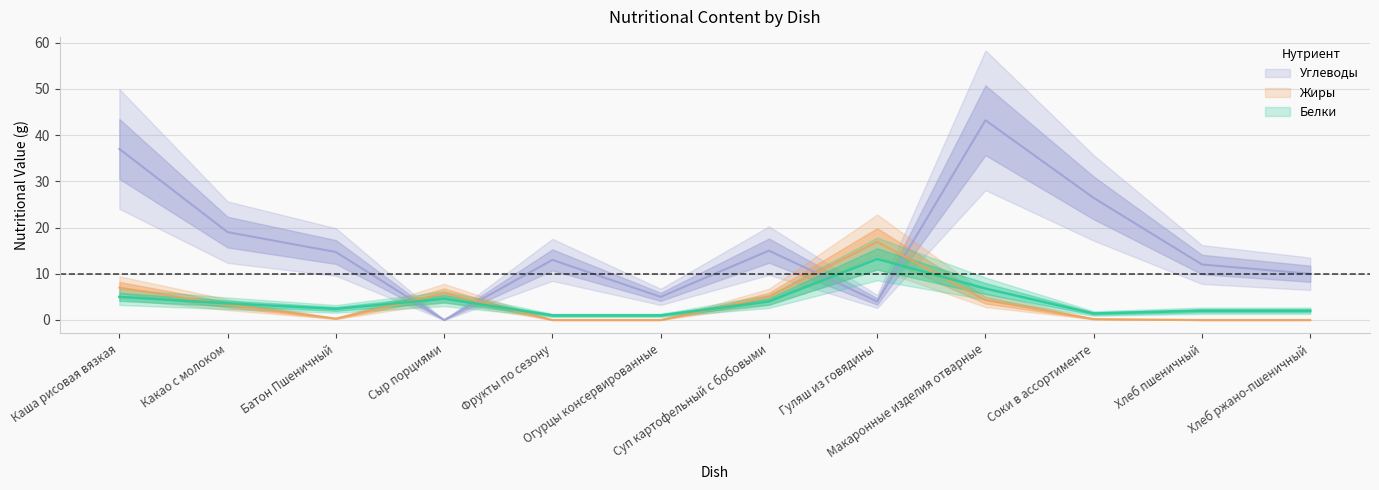

The Углеводы series shows -25.9 at Сыр порциями. True or false?

False